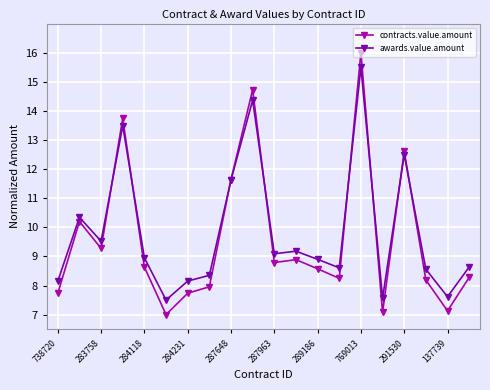

At how many categories does at least one series exceed 10?

6